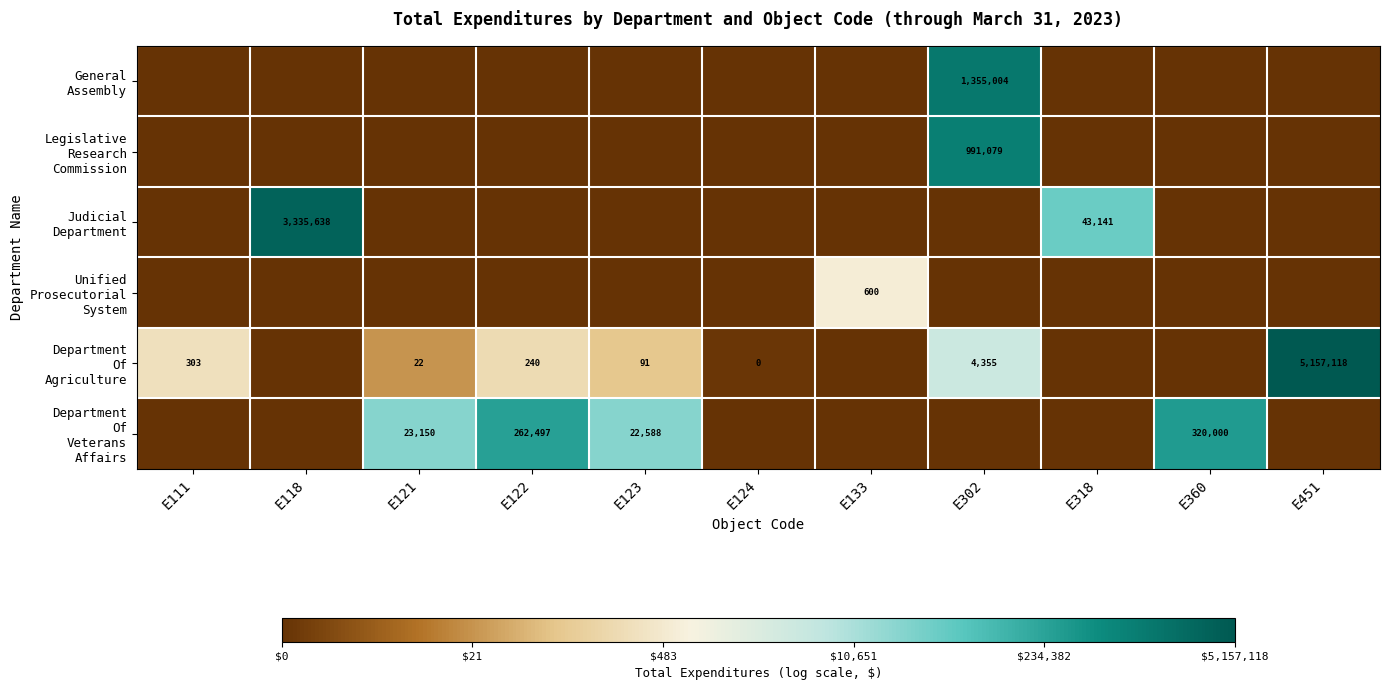

The value of Legislative Research Commission at E123 is 0.0. True or false?

True